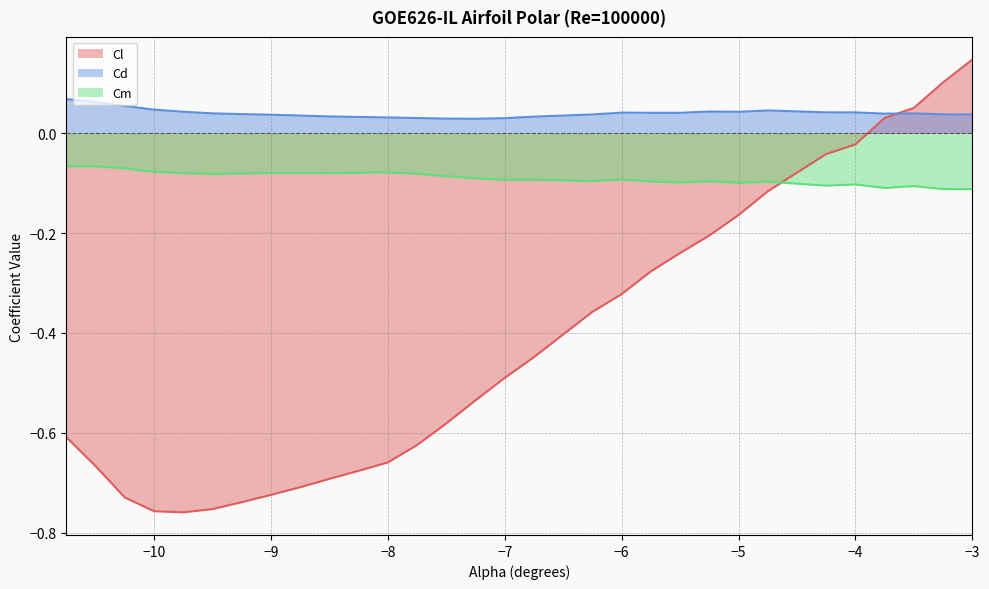

Which category has the lowest value in the Cl series?

-9.75